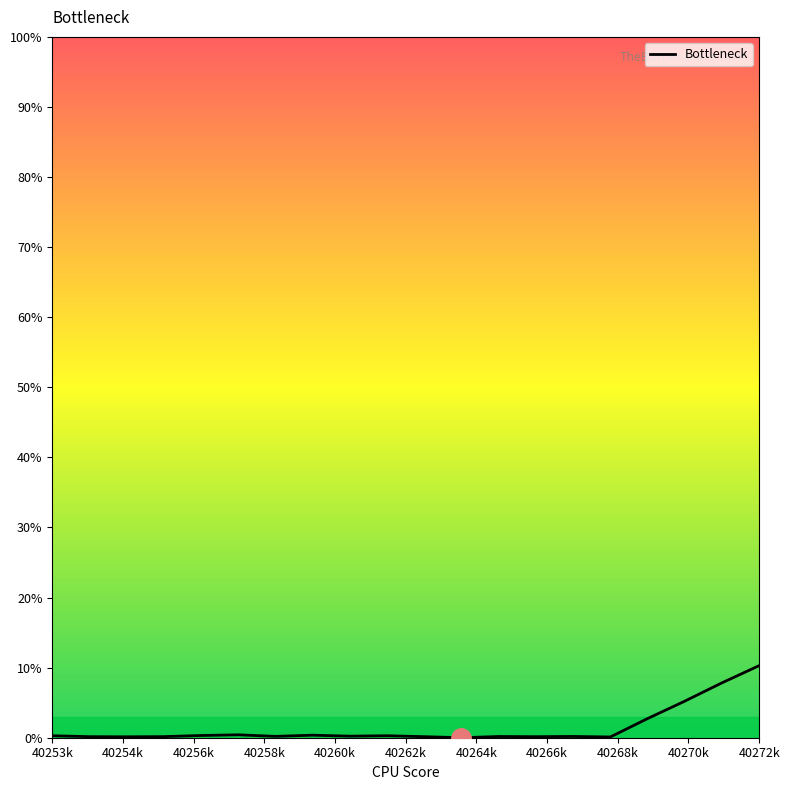

What is the average value?

1.5